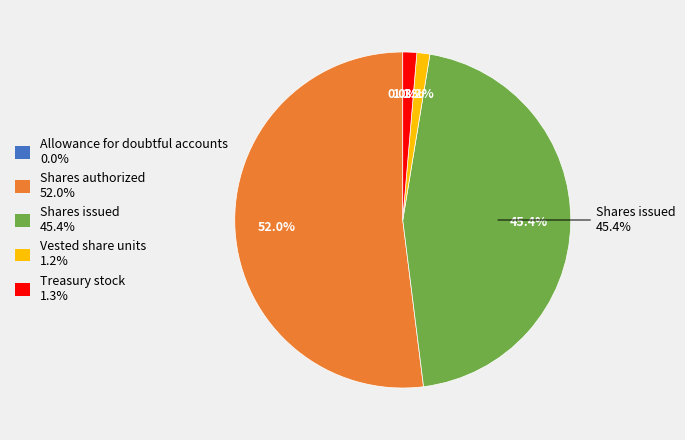

What percentage is the Vested share units slice, to the nearest percent?

1%